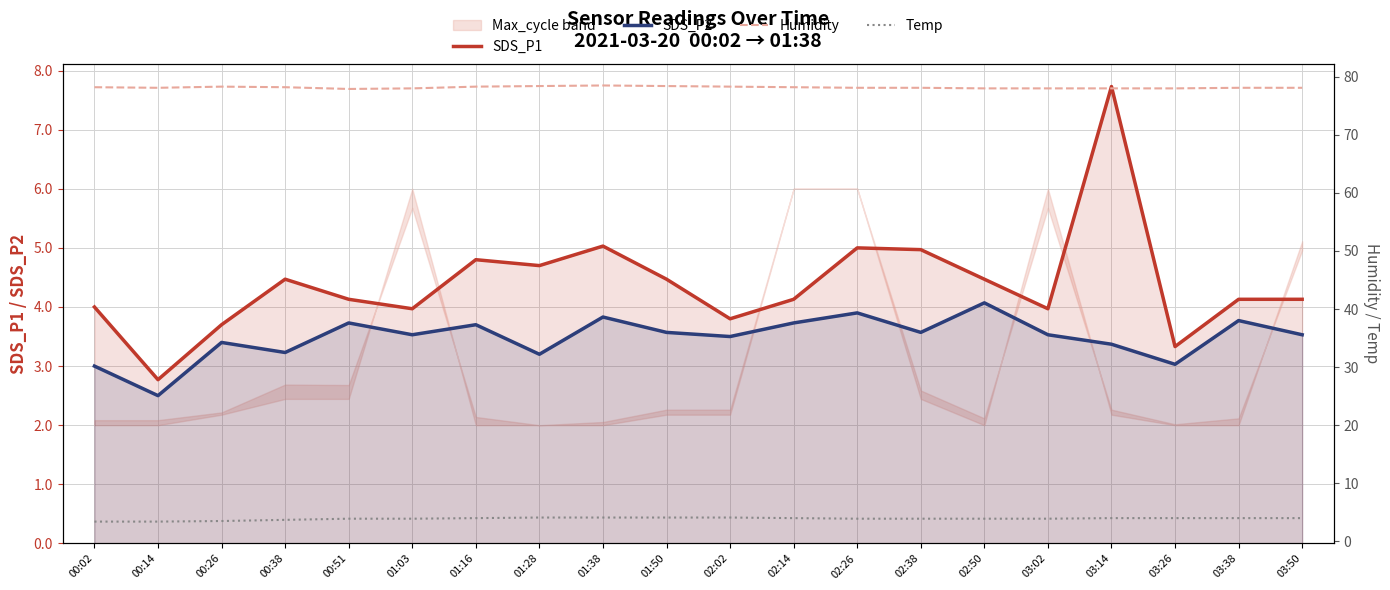

What is the spread (max minus min) of values at 00:02?

75.2